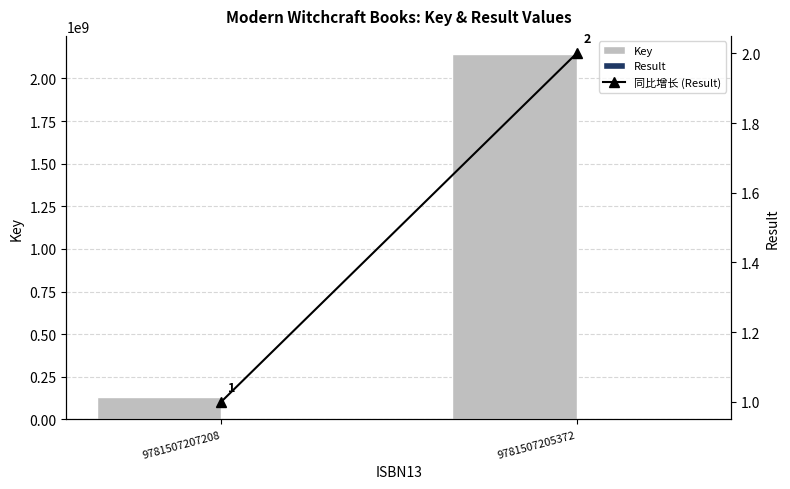

What is the average value of the 同比增长 (Result) series?

2